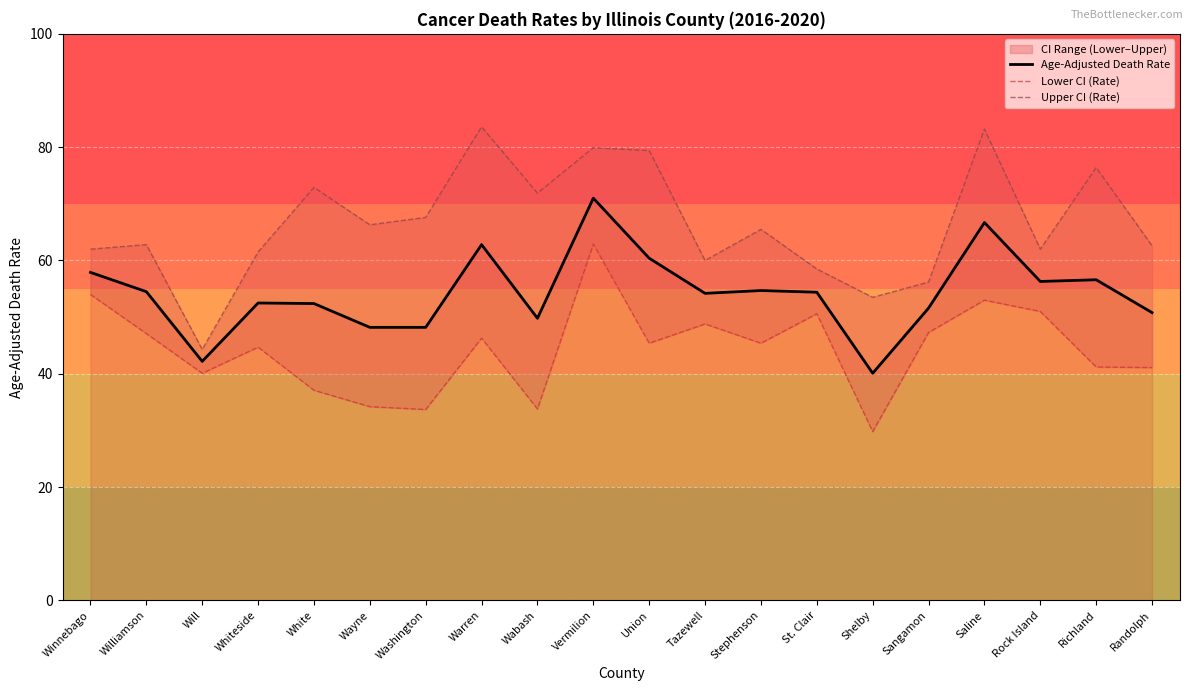

True or false: Age-Adjusted Death Rate has more than 1 interior local peaks.

True